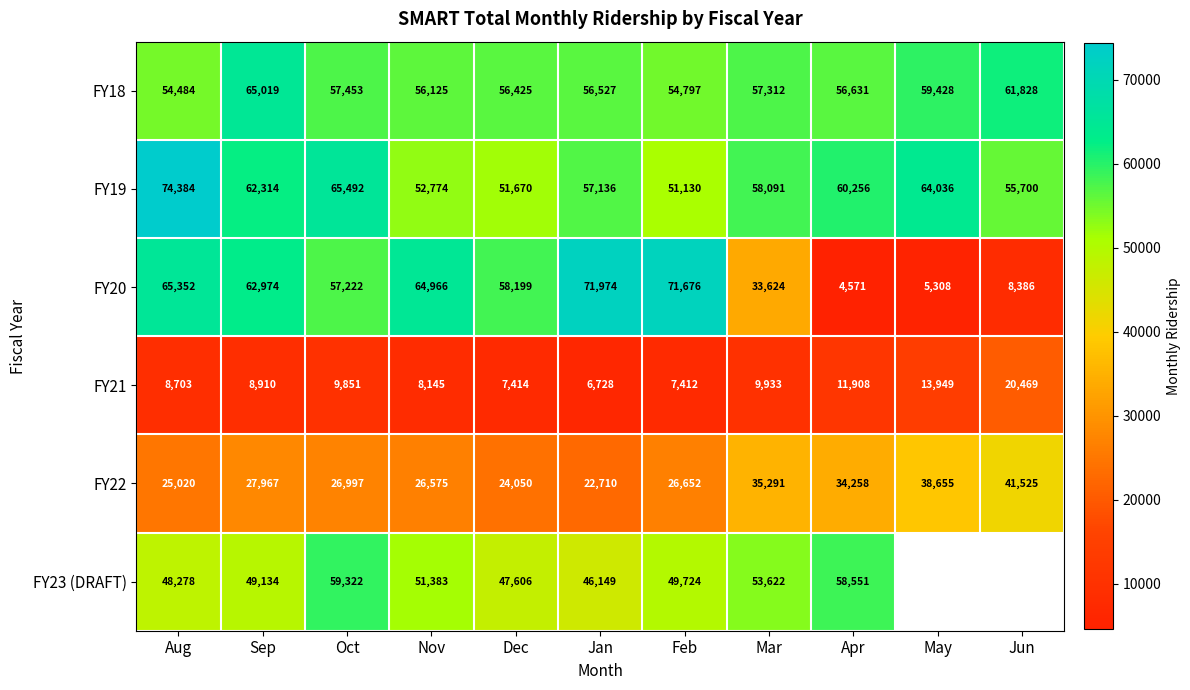

Is it true that FY18 equals 39386.7 at Mar?

False